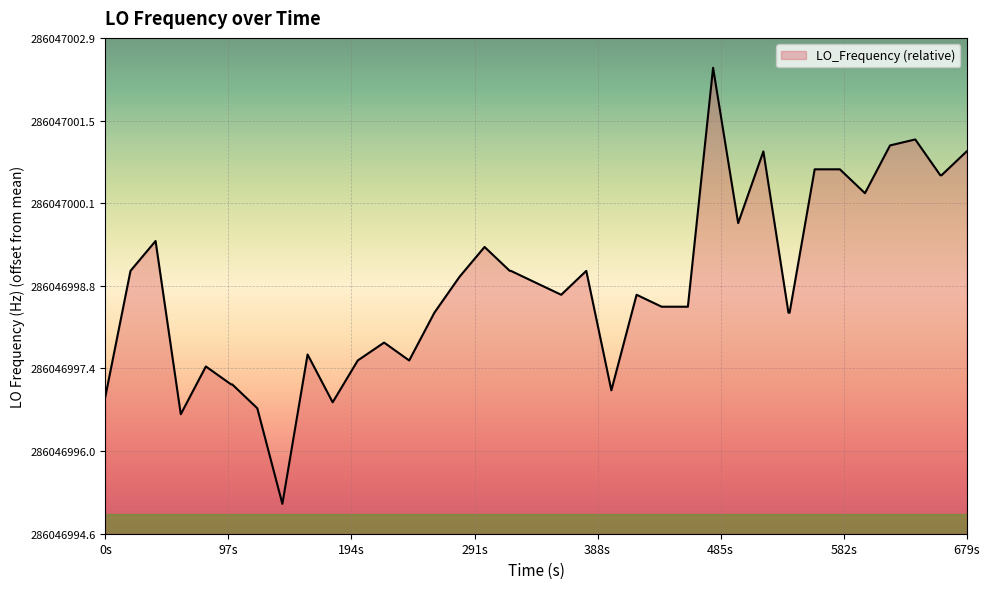

How many lines are shown in the chart?

1